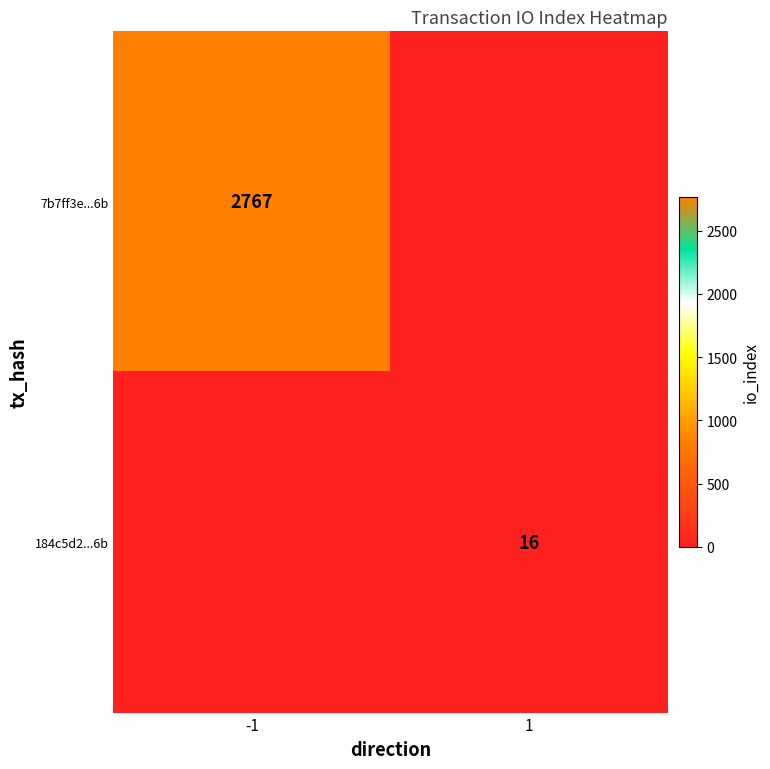

Is it true that 7b7ff3e...6b equals 2767 at -1?

True